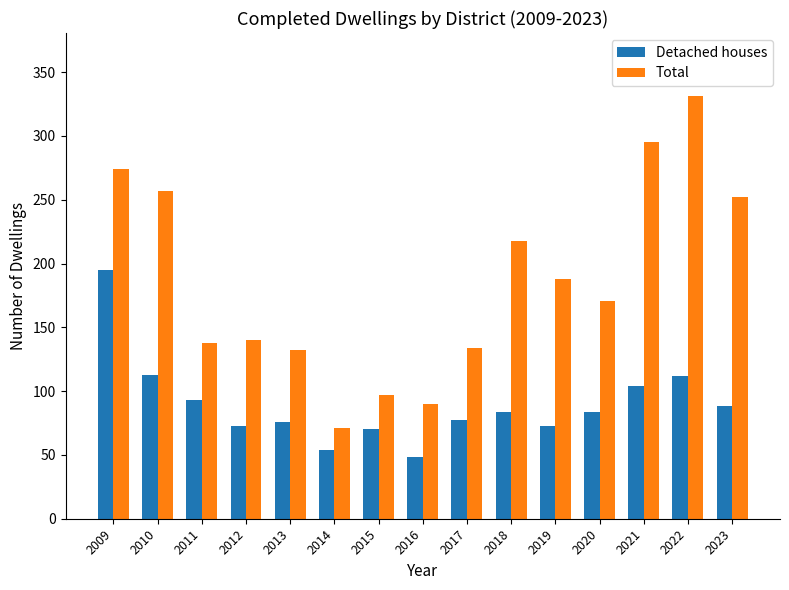

Is the value of Total at 2013 greater than the value of Detached houses at 2017?

Yes